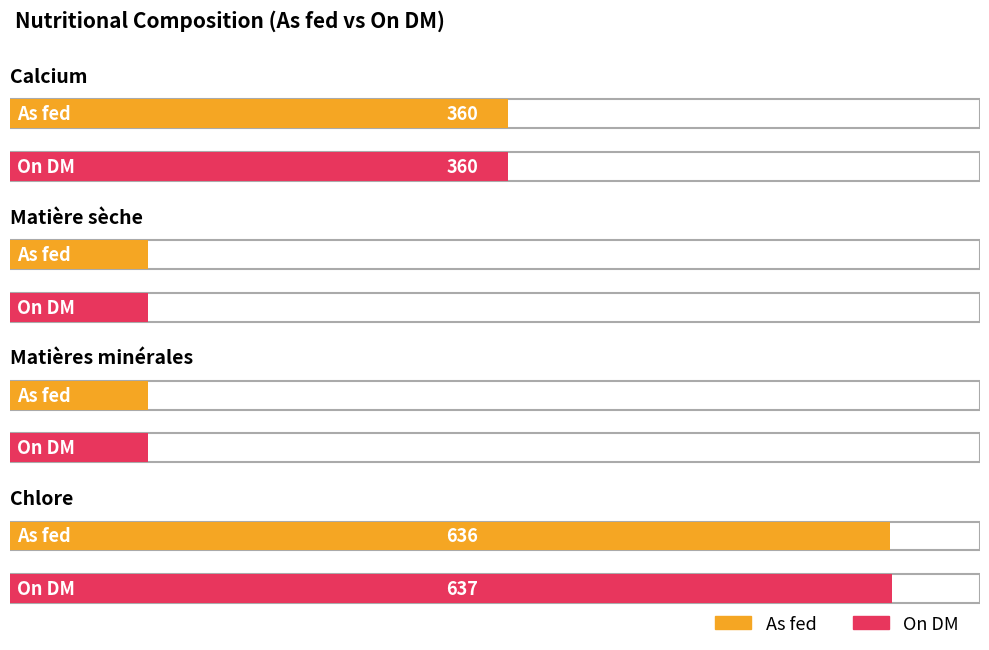

List the series in order of their overall mean, lowest first.

As fed, On DM